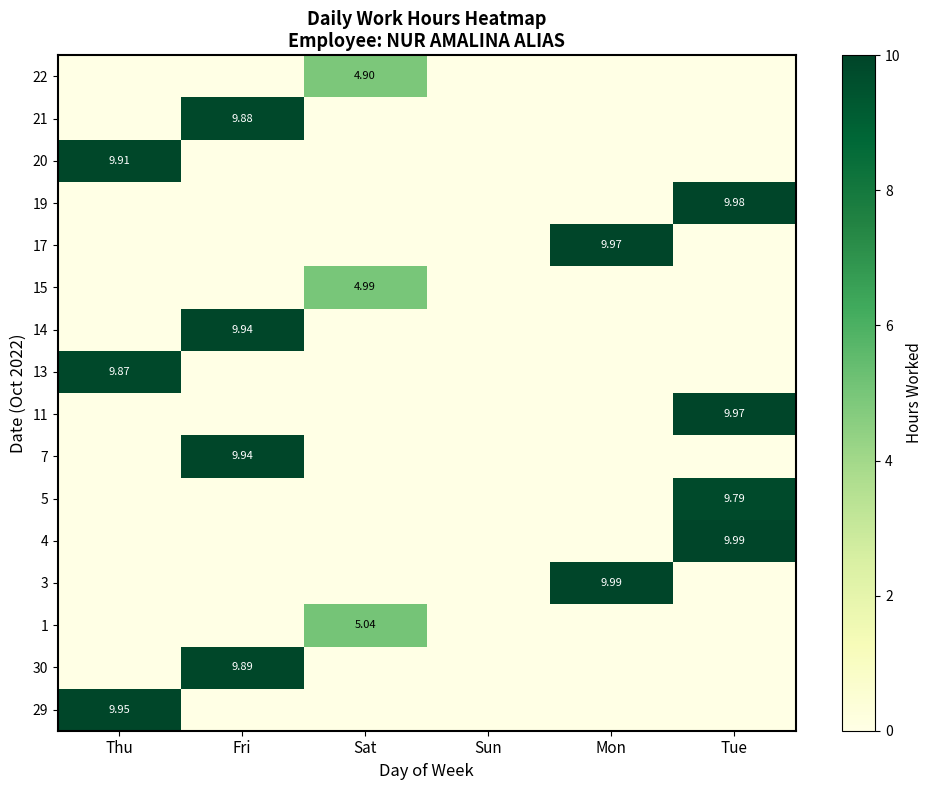

What is the difference between the maximum and second lowest values in the 22 series?

4.9